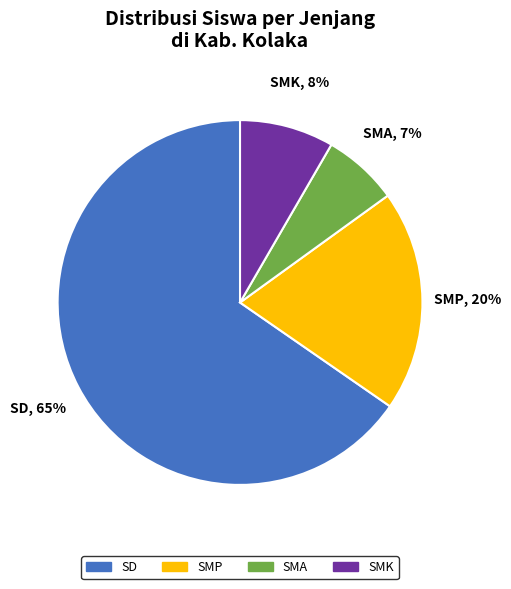

To the nearest percent, what is the average slice percentage?

25%